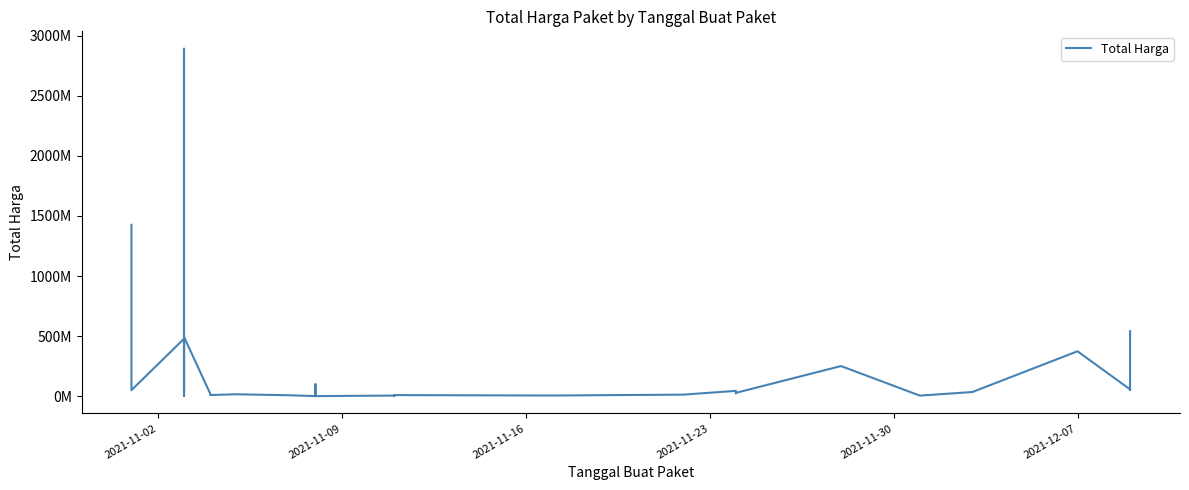

What is the difference between the second highest and second lowest values?

1425685900